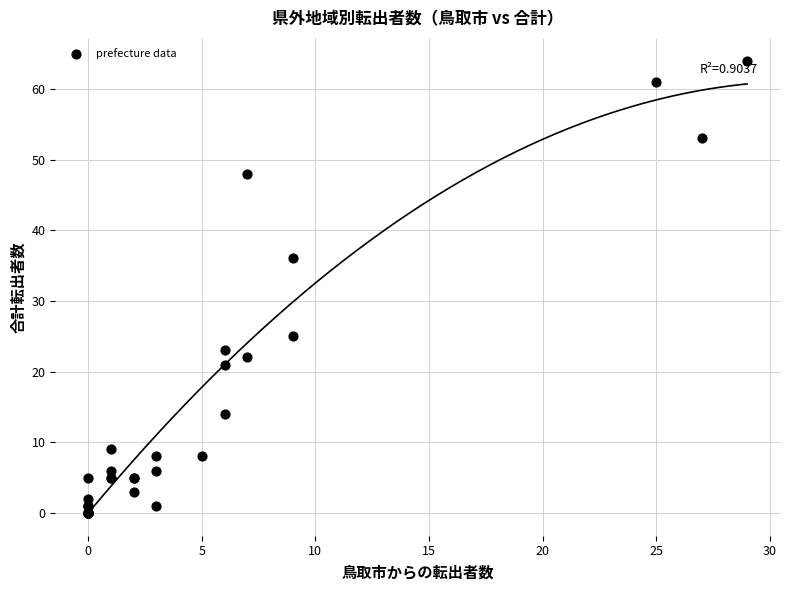

What Y value in the scatter plot is closest to 32?

36